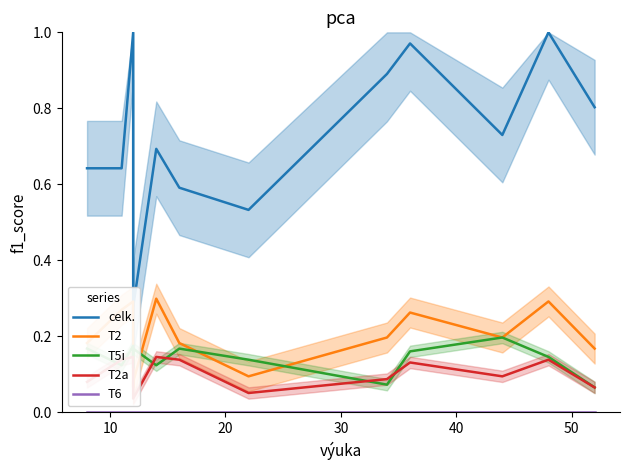

How many interior local peaks does the T2a series have?

4